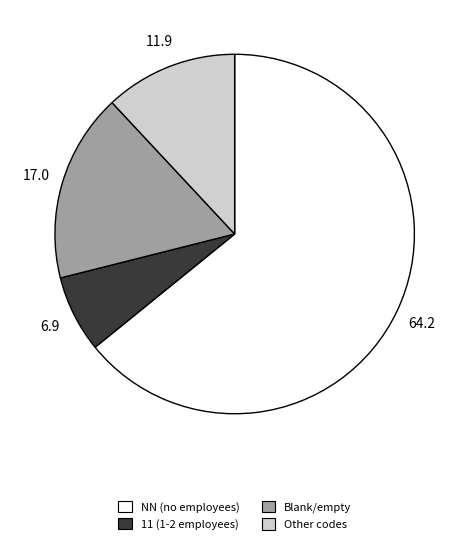

Between 11 (1-2 employees) and NN (no employees), which is larger?

NN (no employees)